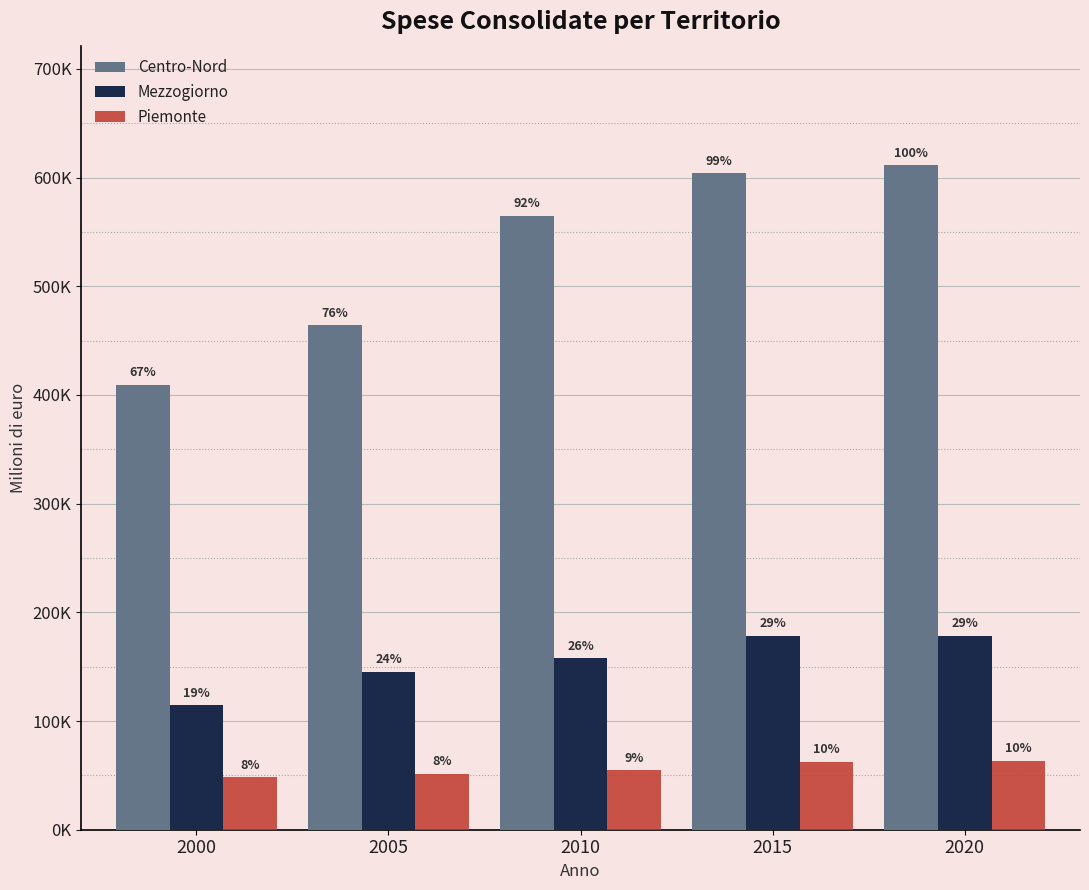

Are the bars horizontal?

No